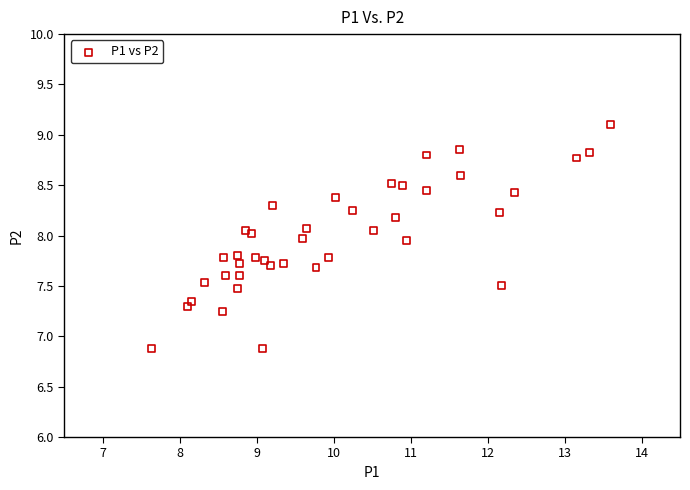

What is the range of X values (max minus min)?

6.0